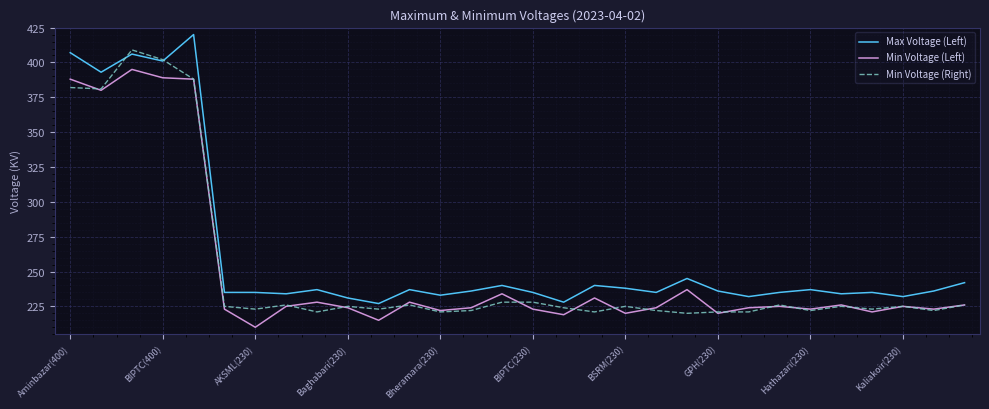

Reading left to right, list all the values displayed in this chart.

Max Voltage (Left): 407	393	406	401	420	235	235	234	237	231	227	237	233	236	240	235	228	240	238	235	245	236	232	235	237	234	235	232	236	242
Min Voltage (Left): 388	380	395	389	388	223	210	225	228	224	215	228	222	224	234	223	219	231	220	224	237	220	224	225	223	226	221	225	223	226
Min Voltage (Right): 382	381	409	402	388	225	223	226	221	225	223	226	221	222	228	228	224	221	225	222	220	221	221	226	222	225	223	225	222	226